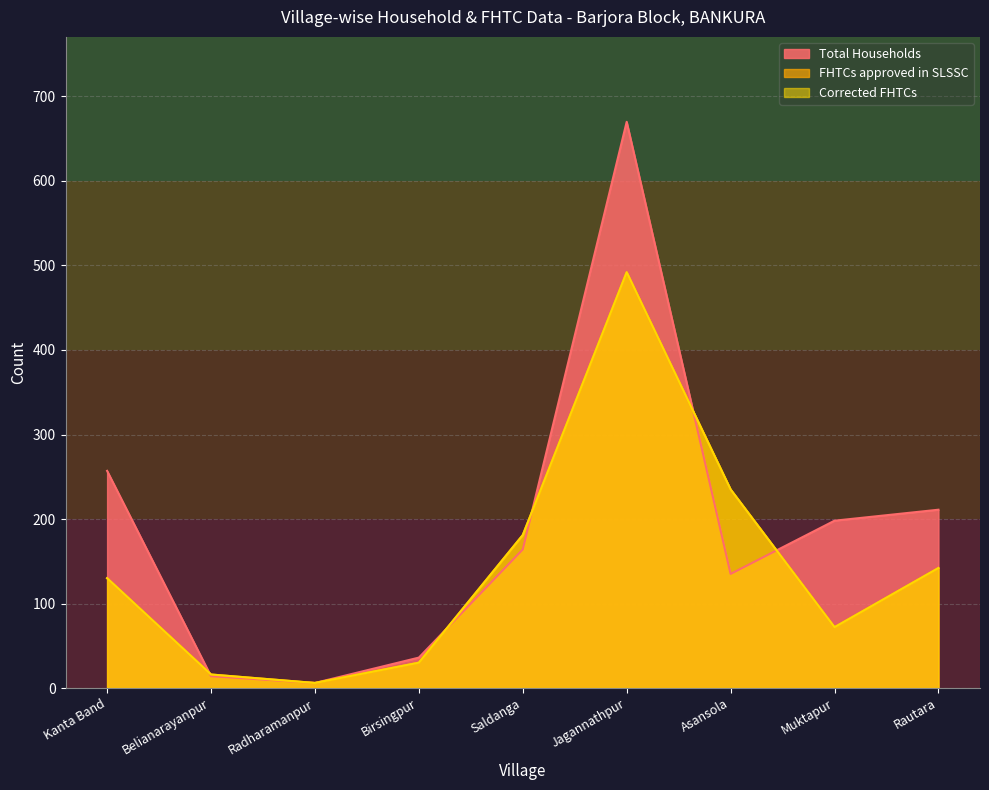

Reading right to left, what are all the values shown in this chart?

Total Households: Rautara=211	Muktapur=198	Asansola=135	Jagannathpur=670	Saldanga=164	Birsingpur=36	Radharamanpur=6	Belianarayanpur=14	Kanta Band=257
FHTCs approved in SLSSC: Rautara=142	Muktapur=72	Asansola=235	Jagannathpur=492	Saldanga=181	Birsingpur=30	Radharamanpur=6	Belianarayanpur=16	Kanta Band=130
Corrected FHTCs: Rautara=142	Muktapur=72	Asansola=235	Jagannathpur=492	Saldanga=181	Birsingpur=30	Radharamanpur=6	Belianarayanpur=16	Kanta Band=130